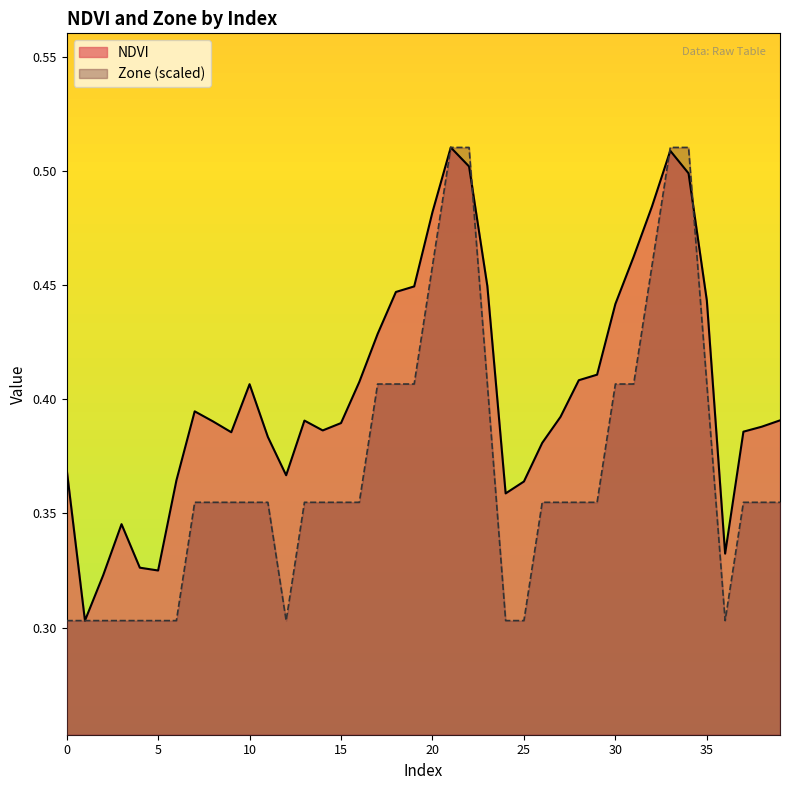

How many lines are shown in the chart?

2